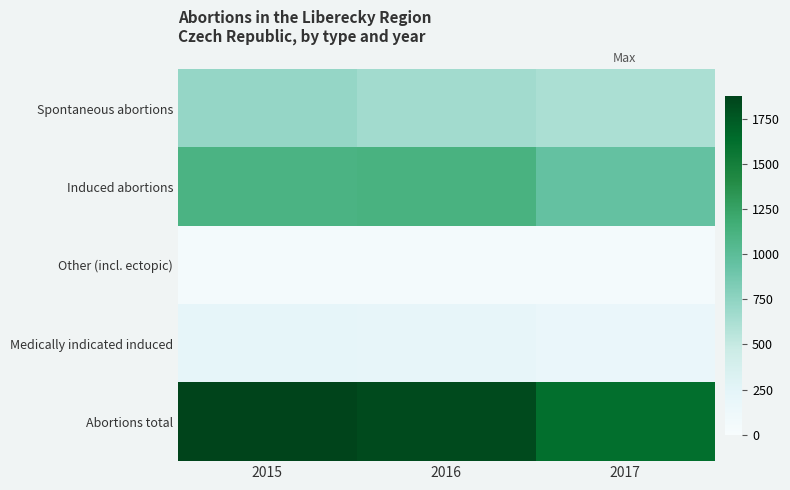

What is the maximum value shown in the chart?

1880